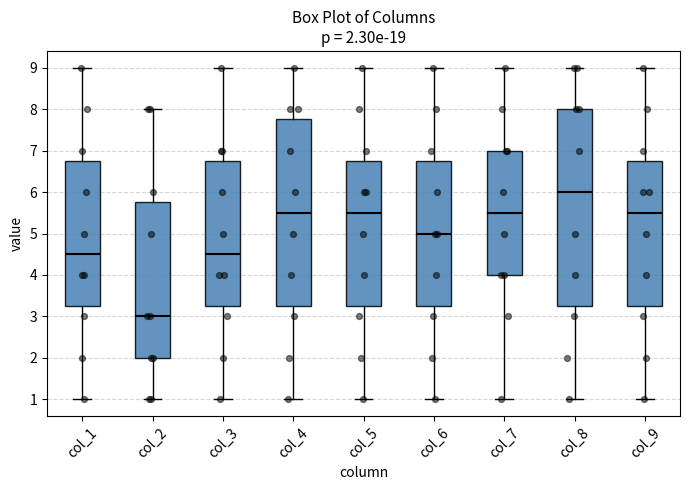

Which box's median line is the lowest?

col_2